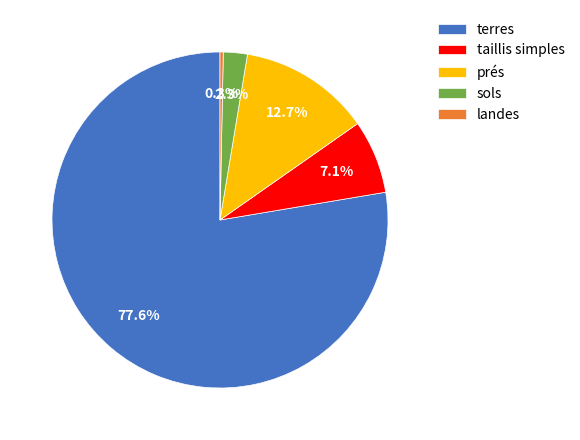

Which slice represents more than half of the pie?

terres